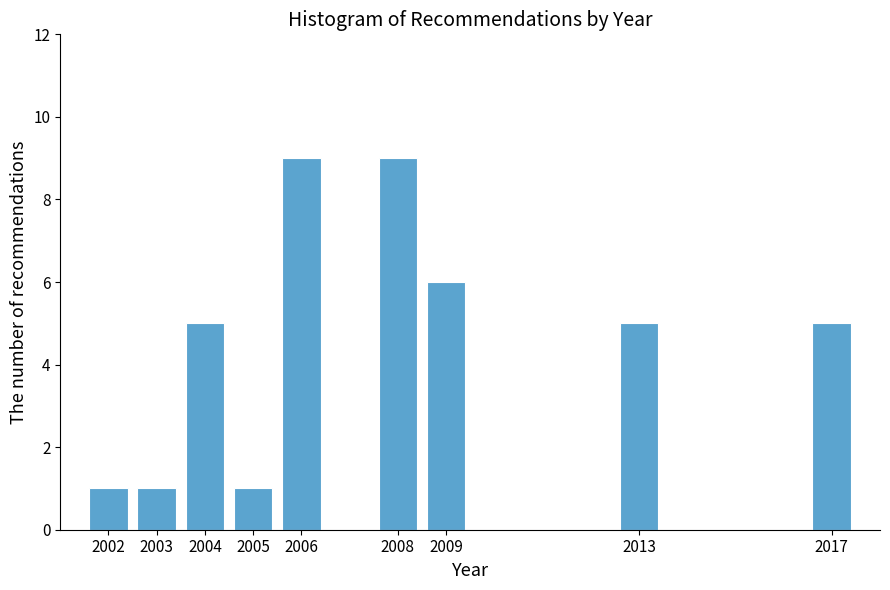

Reading right to left, what are all the values shown in this chart?

2017=5	2013=5	2009=6	2008=9	2006=9	2005=1	2004=5	2003=1	2002=1